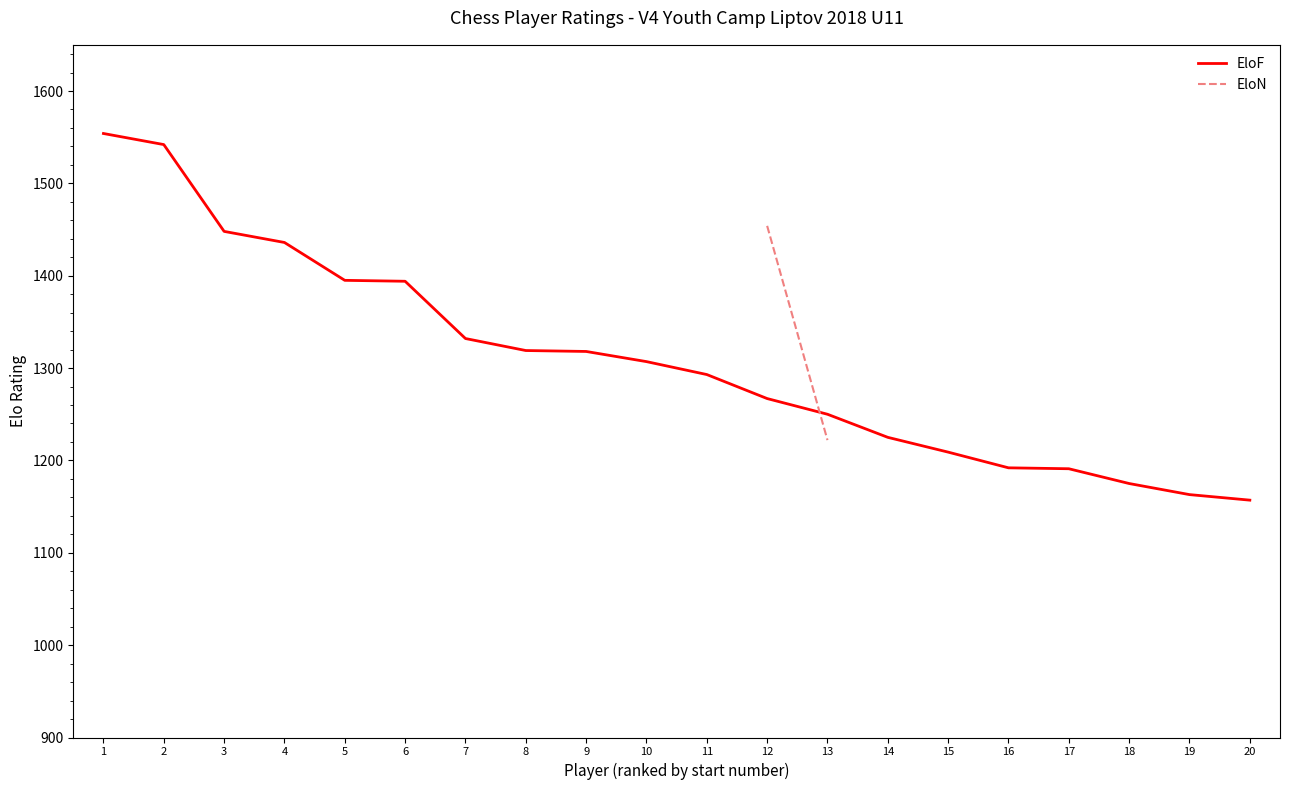

What is the difference between the maximum and minimum values?

397